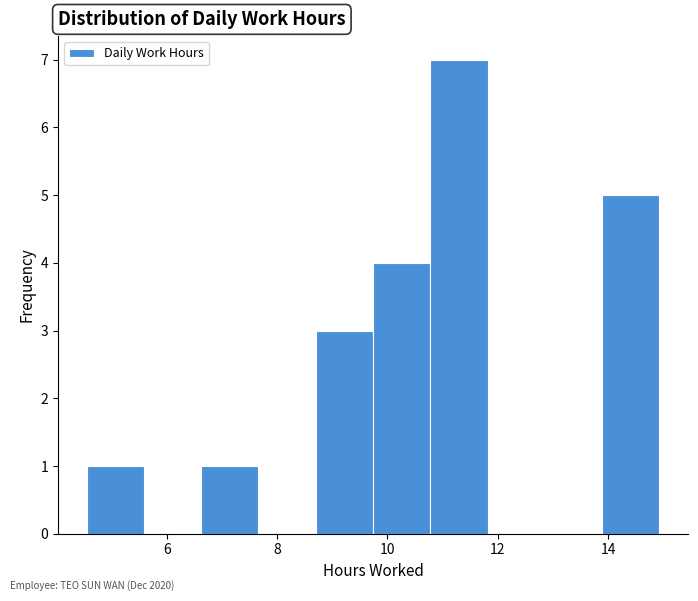

How tall is the bar that spans 4.6 to 5.6 on the x-axis? Neither the bar edges nor the heights are printed on the chart, so give them approximately, as read against the axes.

1